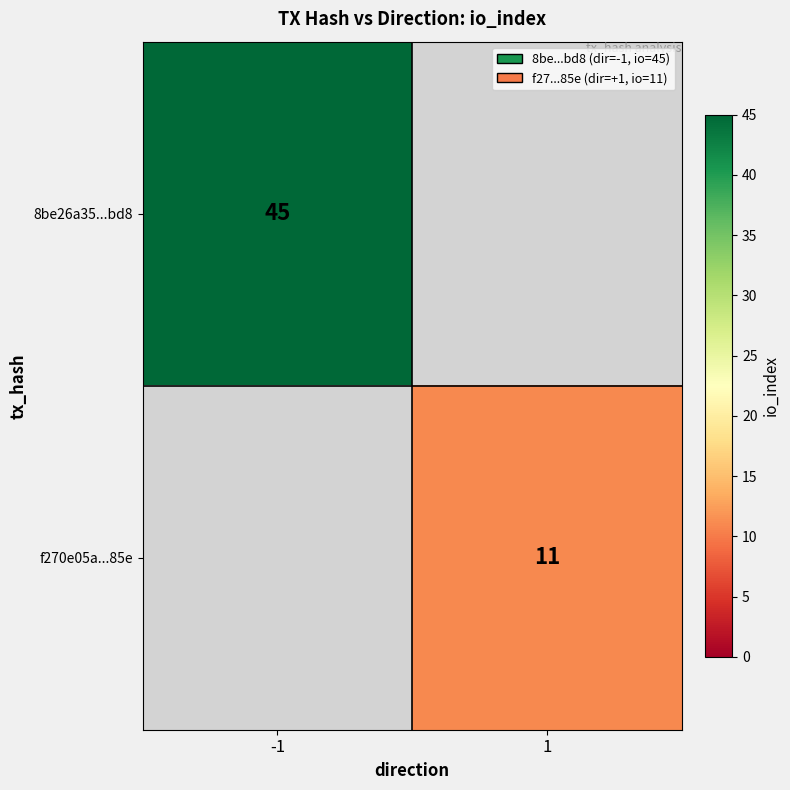

Is it true that 8be26a35...bd8 equals 76 at -1?

False